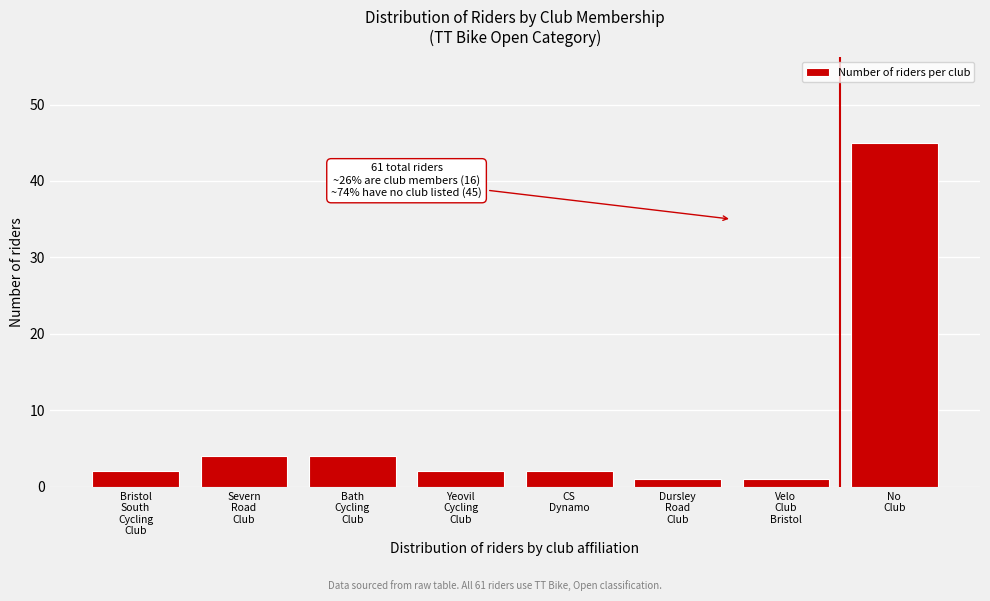

Reading right to left, extract all data points from this chart.

45	1	1	2	2	4	4	2